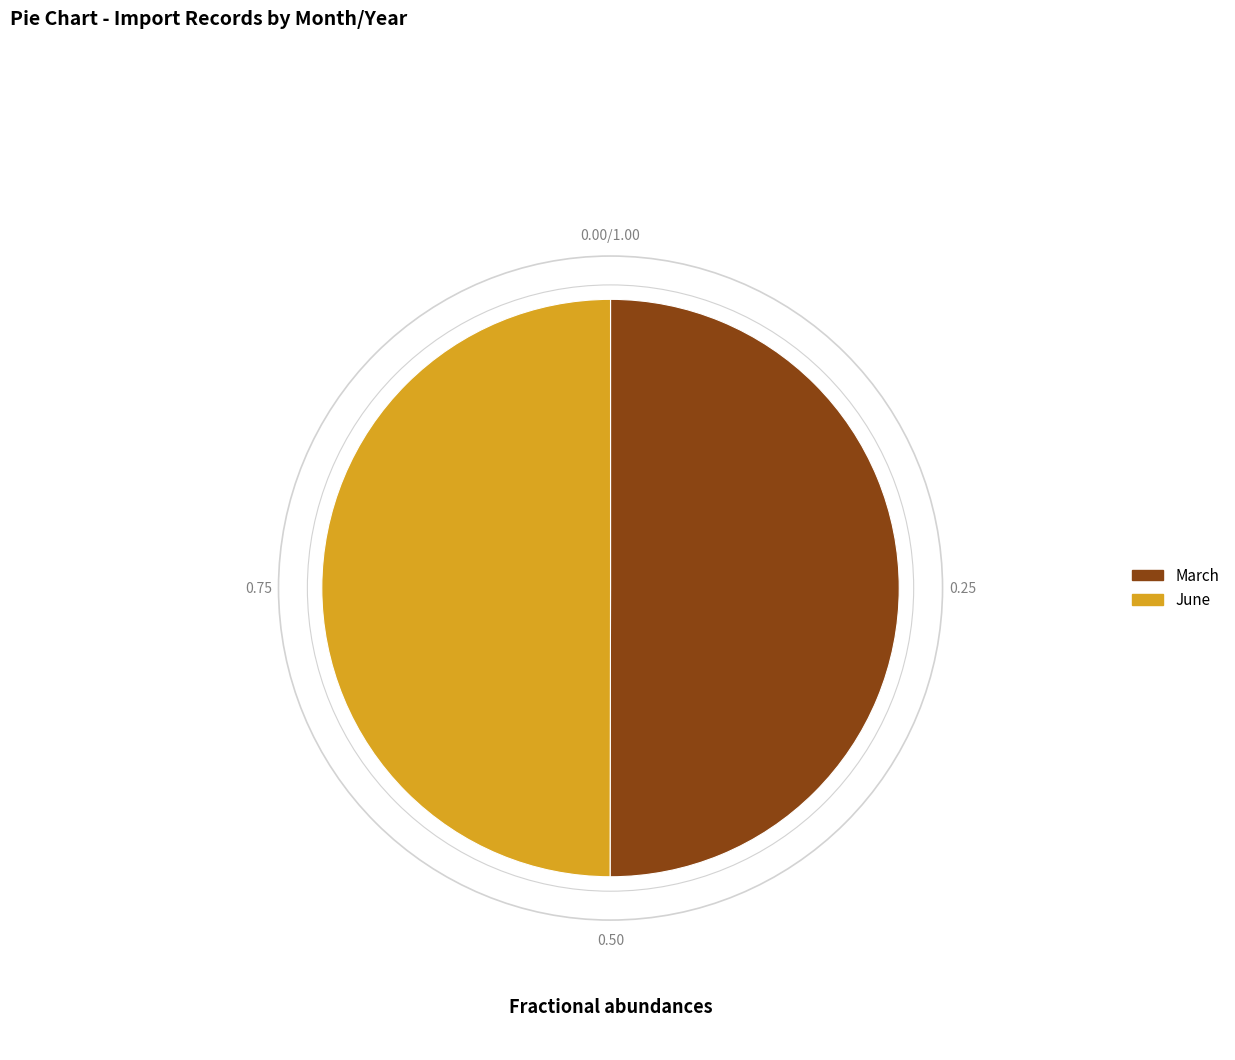

Is the sum of June and March greater than half?

Yes